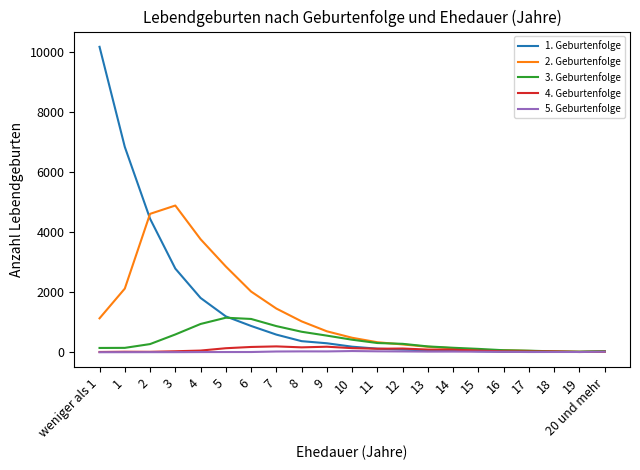

The 3. Geburtenfolge series shows 418 at 10. True or false?

True